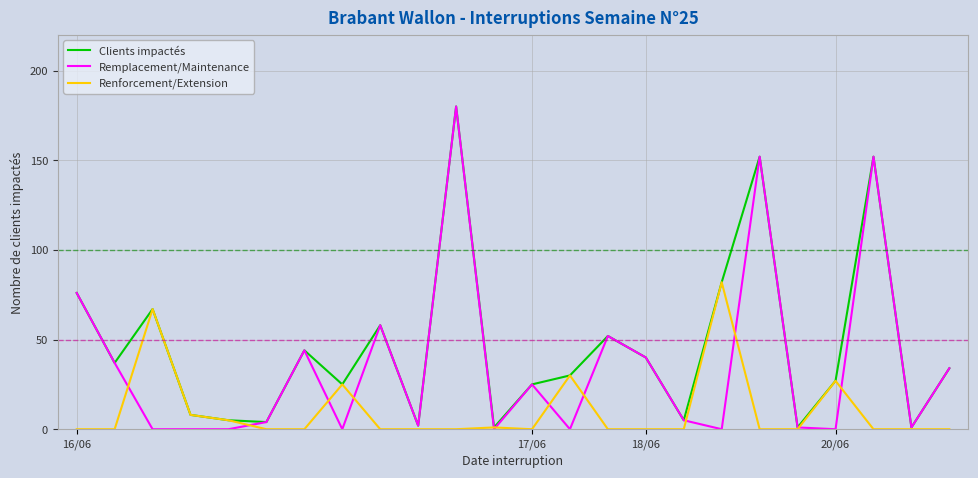

Which series has the widest spread of values?

Remplacement/Maintenance